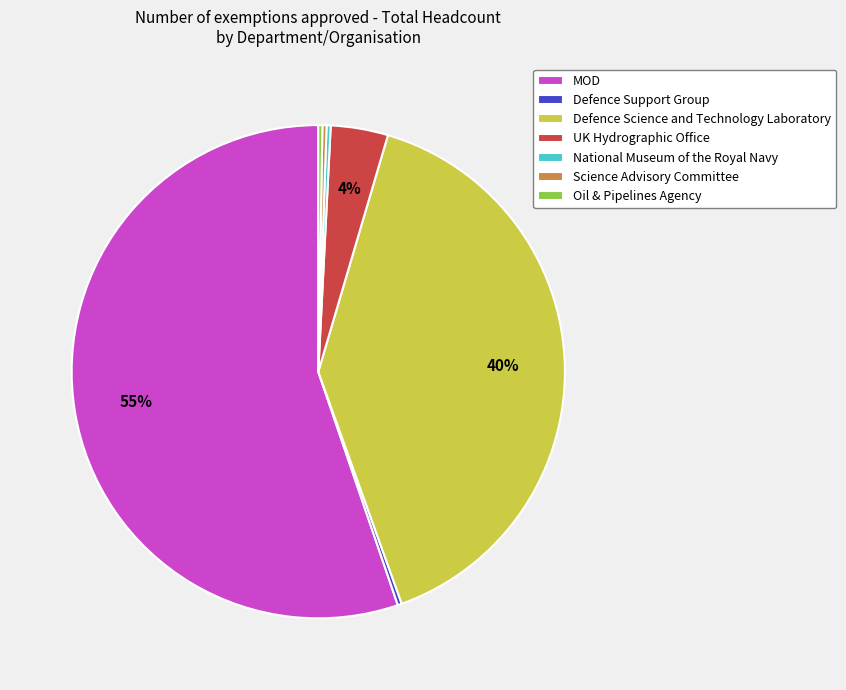

To the nearest percent, what percentage of the pie is Defence Science and Technology Laboratory?

40%